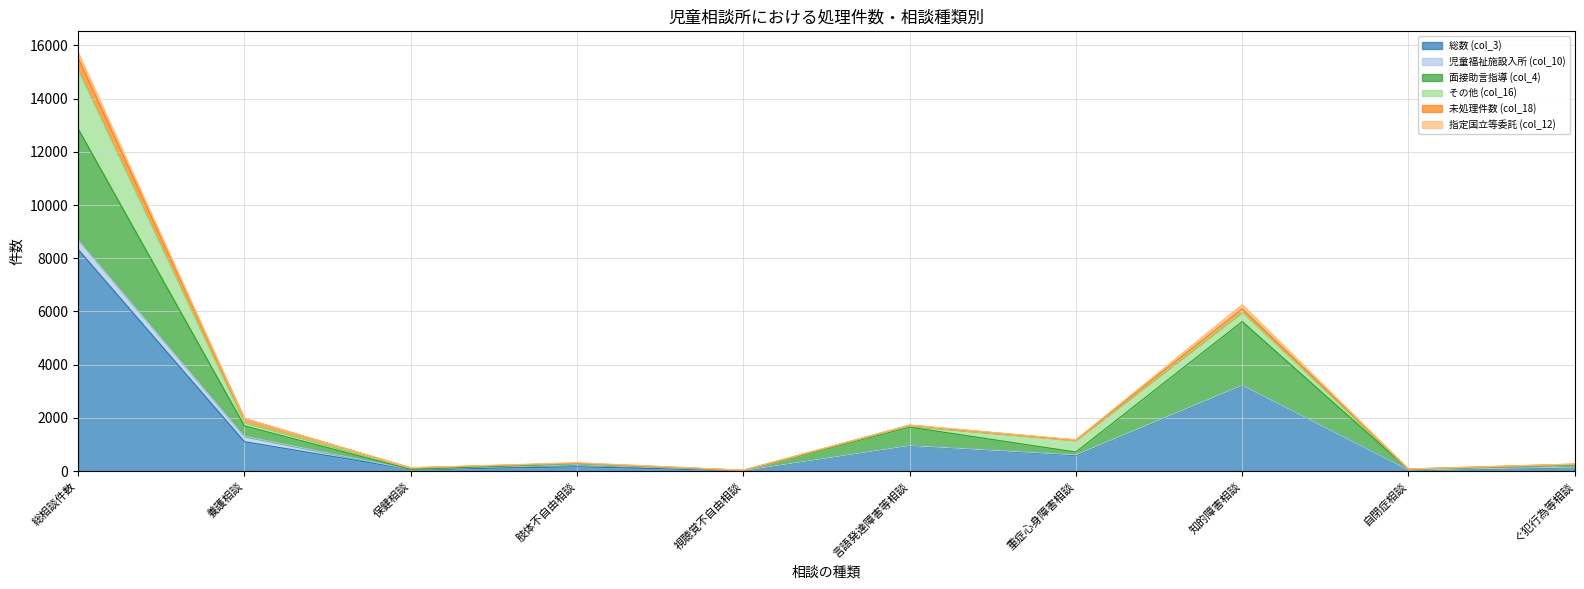

In 面接助言指導 (col_4), how many points are higher than both neighbors (excluding endpoints)?

3